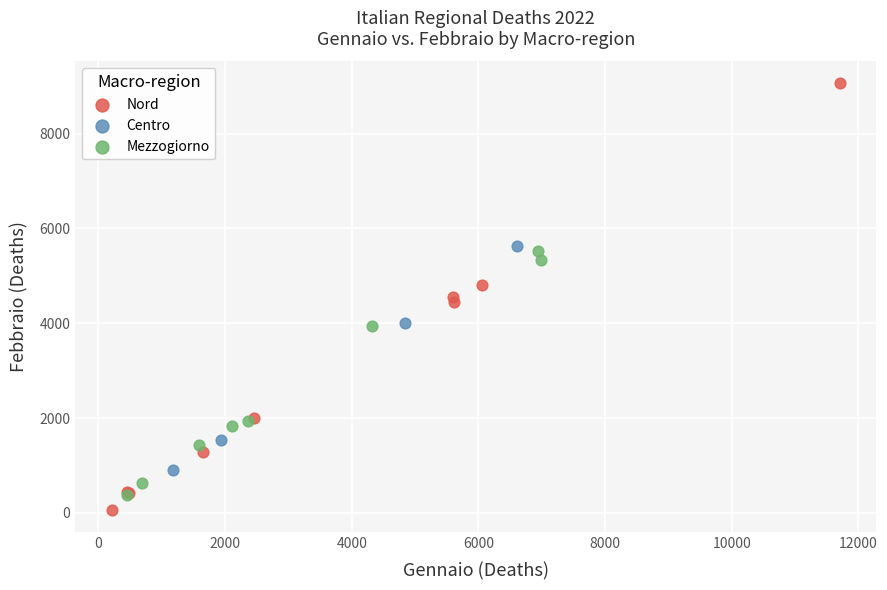

What are all the series names shown in the legend?

Nord, Centro, Mezzogiorno